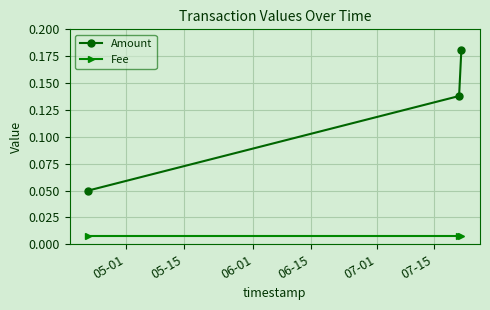

What is the sum of all Amount values?

0.4